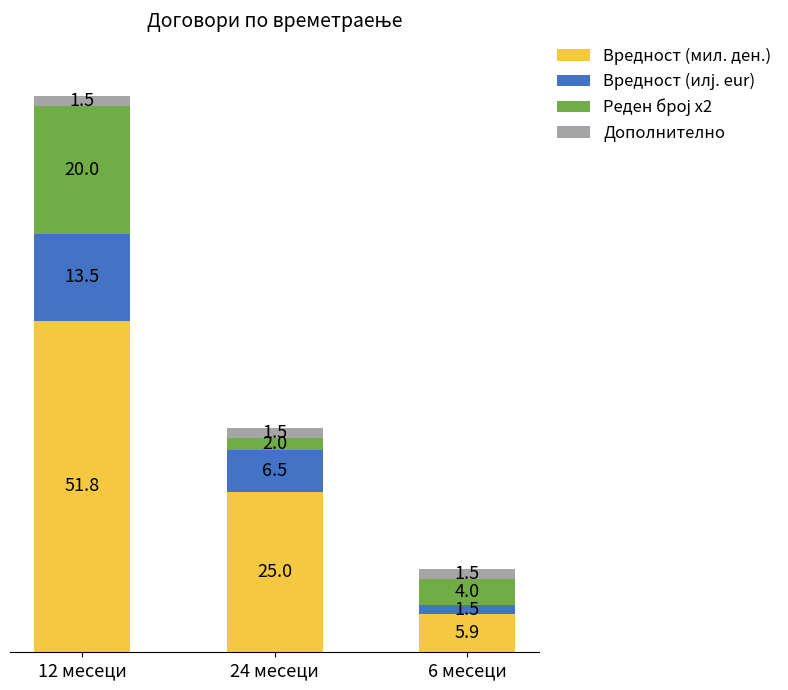

Read the Вредност (мил. ден.) value at 6 месеци.

5.9